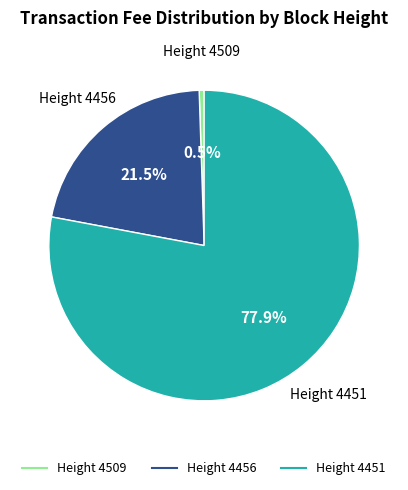

Is there any slice that represents more than half of the pie?

Yes